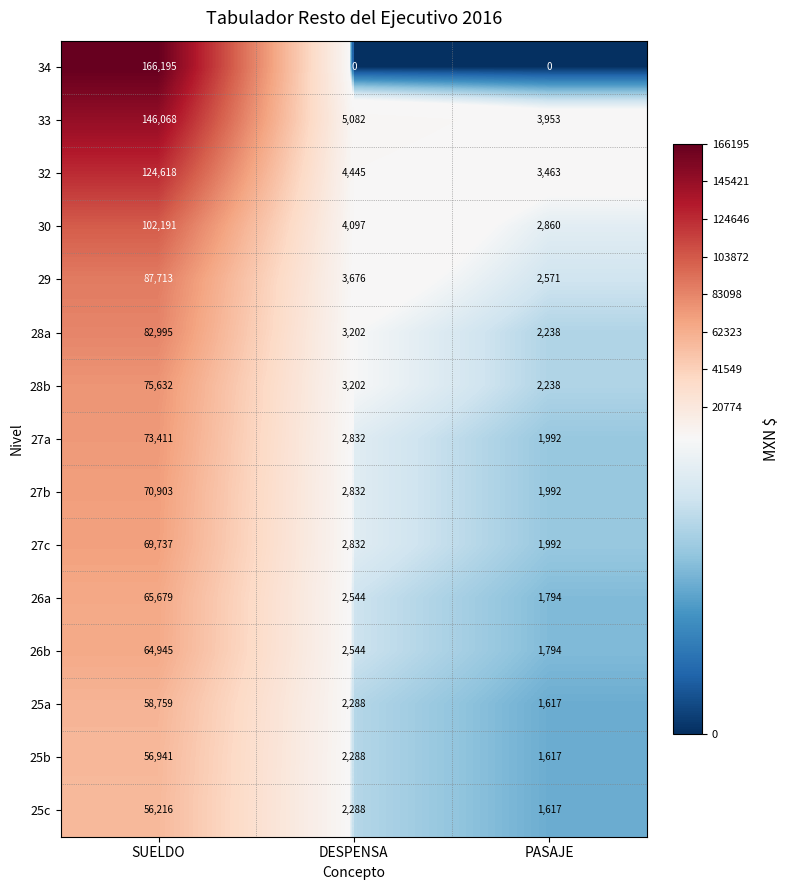

The value of 27b at SUELDO is 109179. True or false?

False